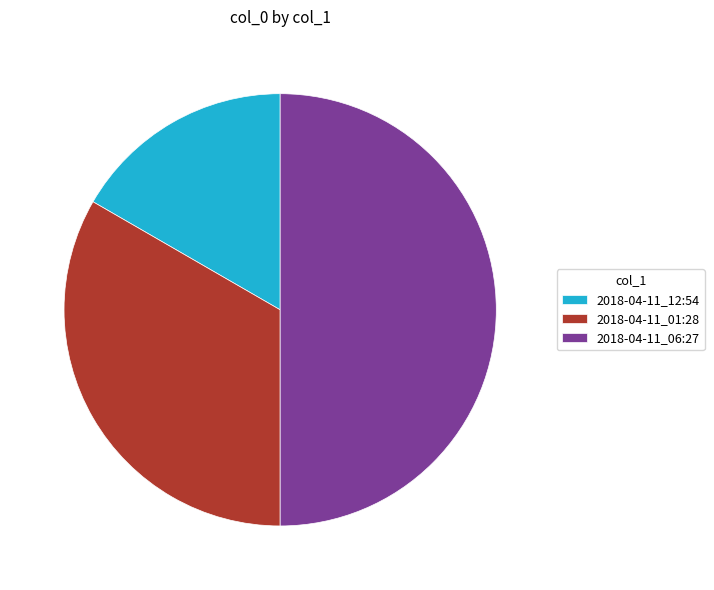

What is the largest slice in the pie chart?

2018-04-11_06:27